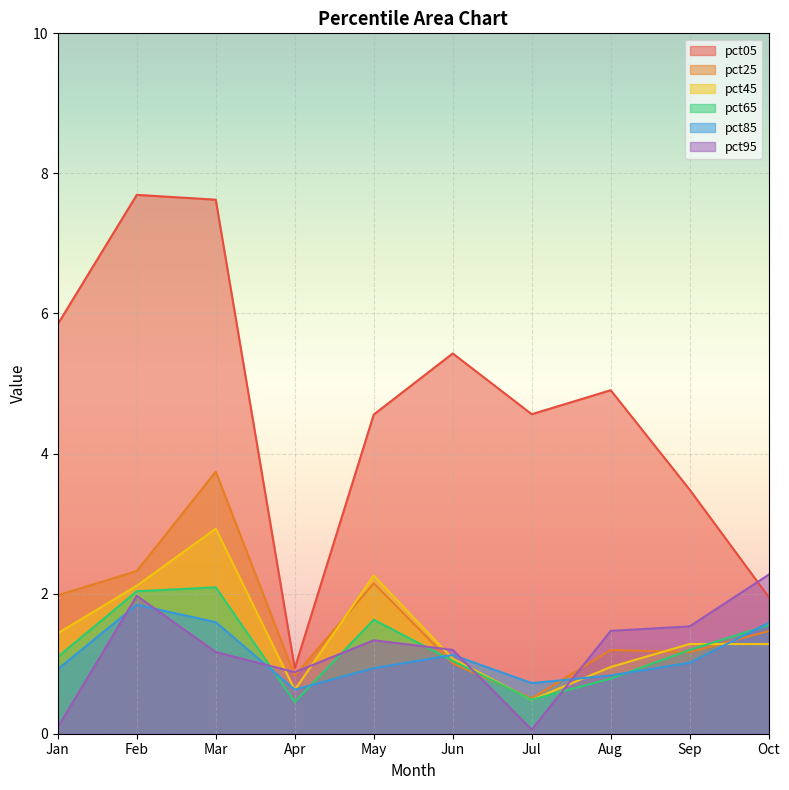

What is the sum of the pct85 values at May and Jun?

2.1